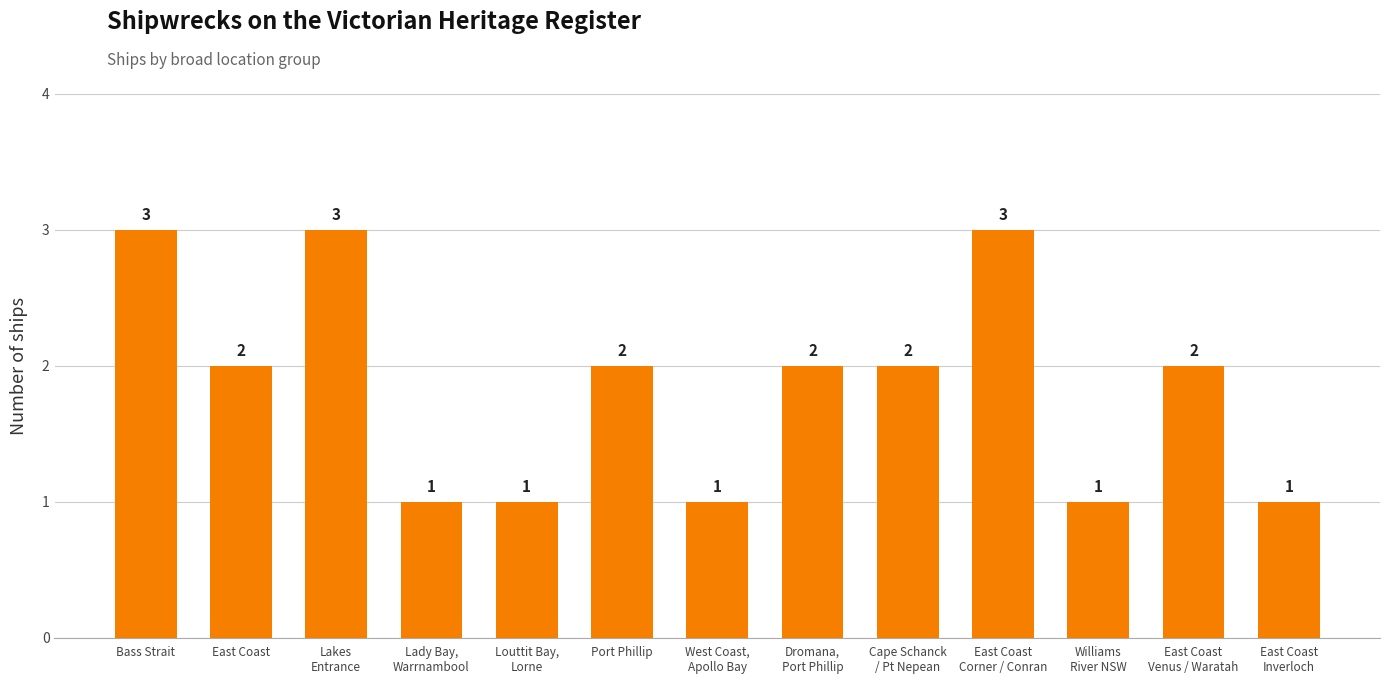

Read the value at Bass Strait.

3